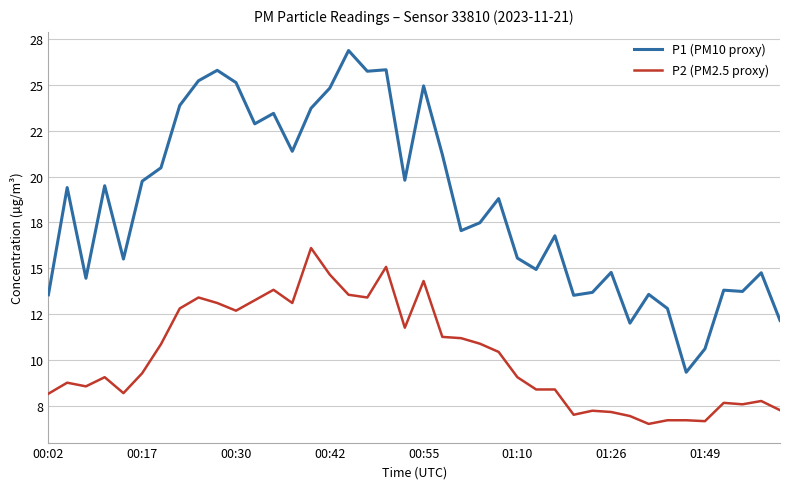

Does the chart display data point markers on the line(s)?

No